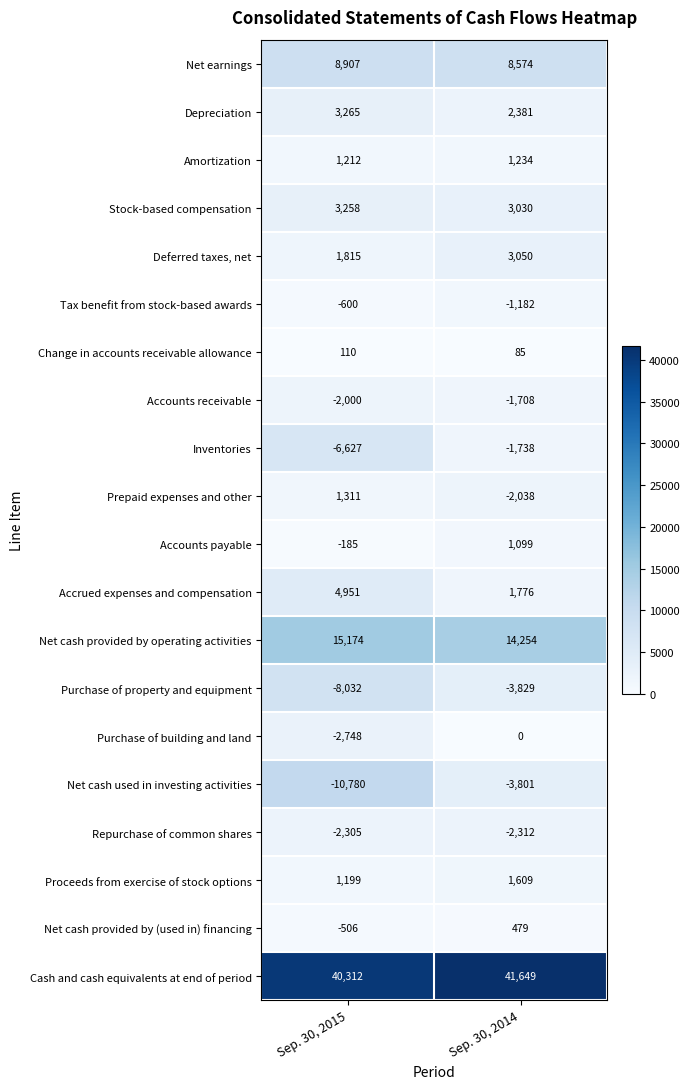

True or false: Depreciation has a value of 3265 at Sep. 30, 2015.

True